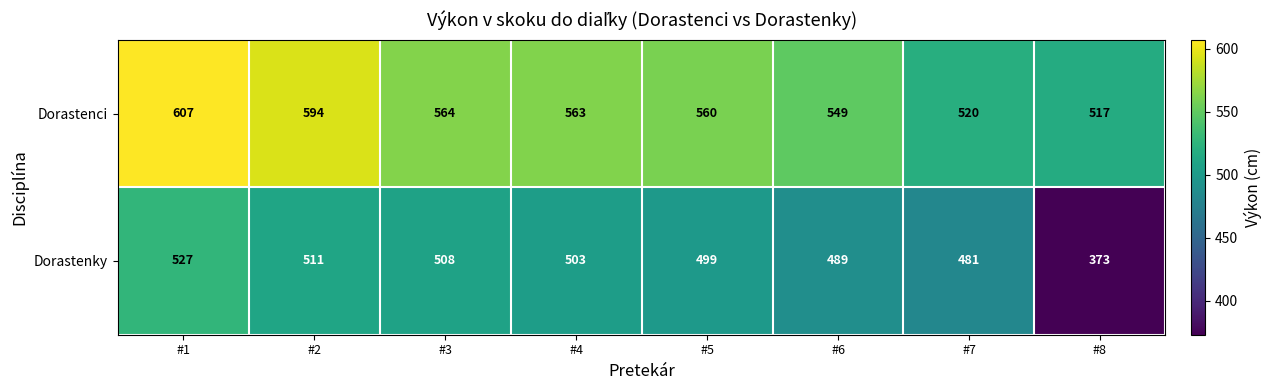

What is the minimum value shown in the chart?

373